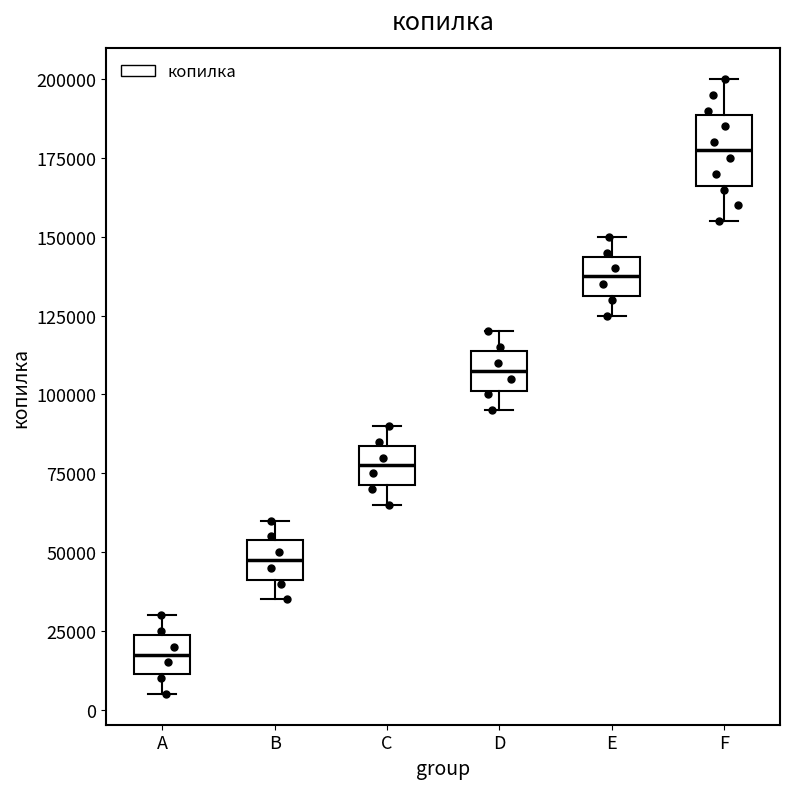

Where does the upper whisker of the box for C end on the y-axis? The values are not printed on the chart, so give them approximately, as read against the axis.

90000